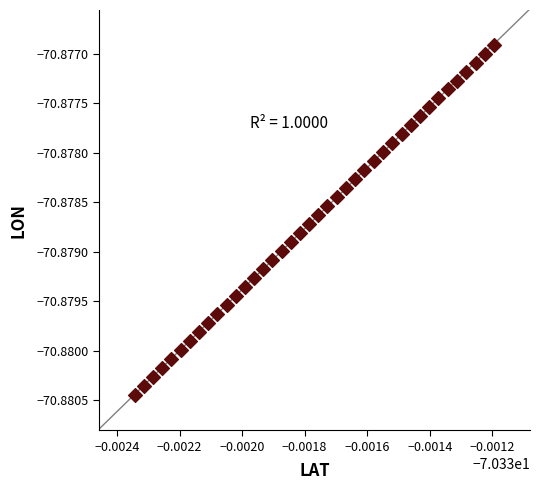

How many data points are displayed?

40